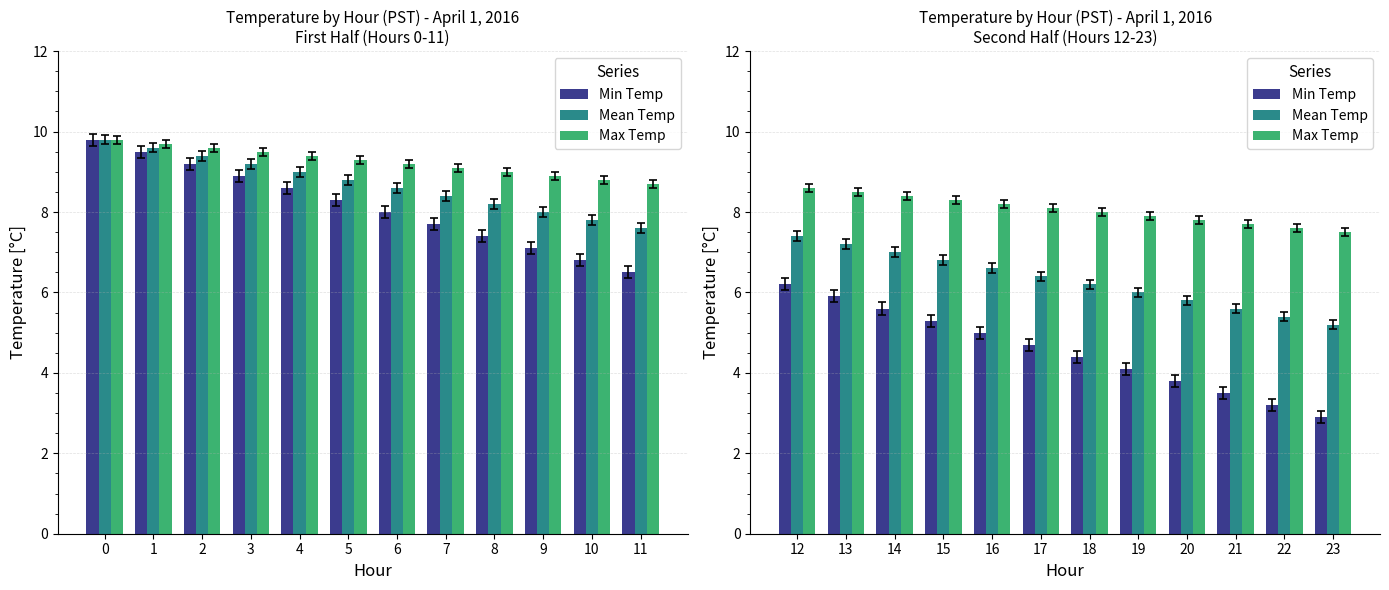

Between 21 and 22, which series saw the biggest shift?

Min Temp